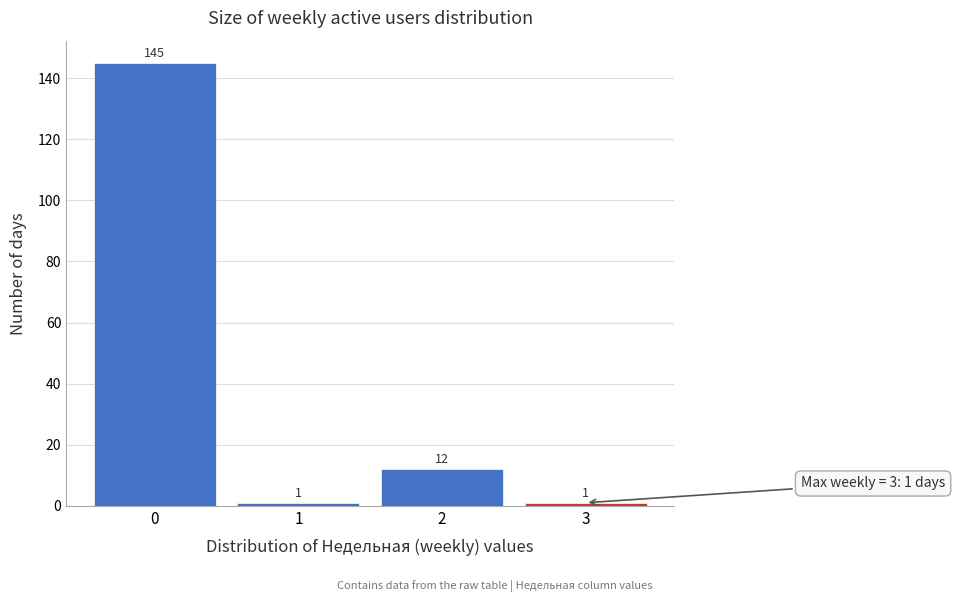

Reading left to right, extract all data points from this chart.

145	1	12	1